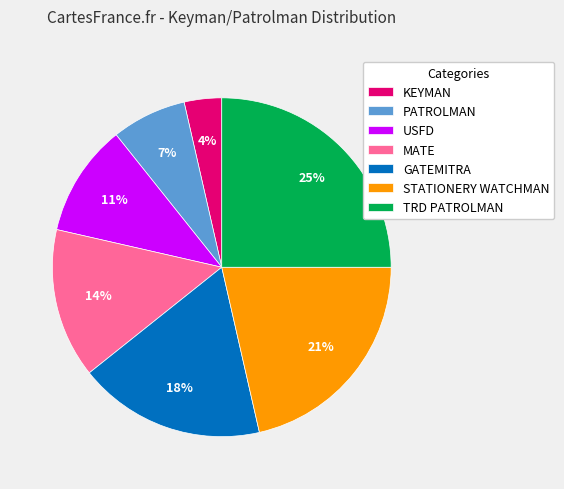

To the nearest percent, what is the difference between the PATROLMAN and USFD slice percentages?

4%